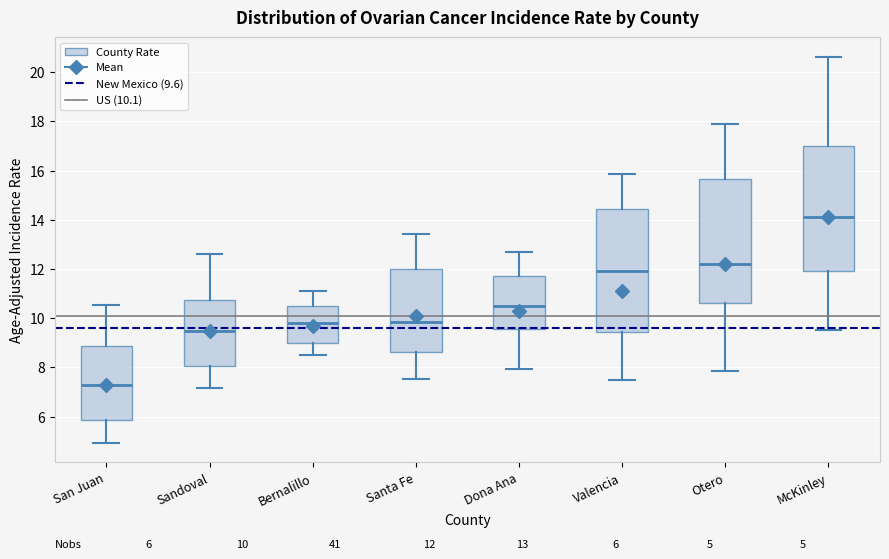

Which box has the highest median line?

McKinley